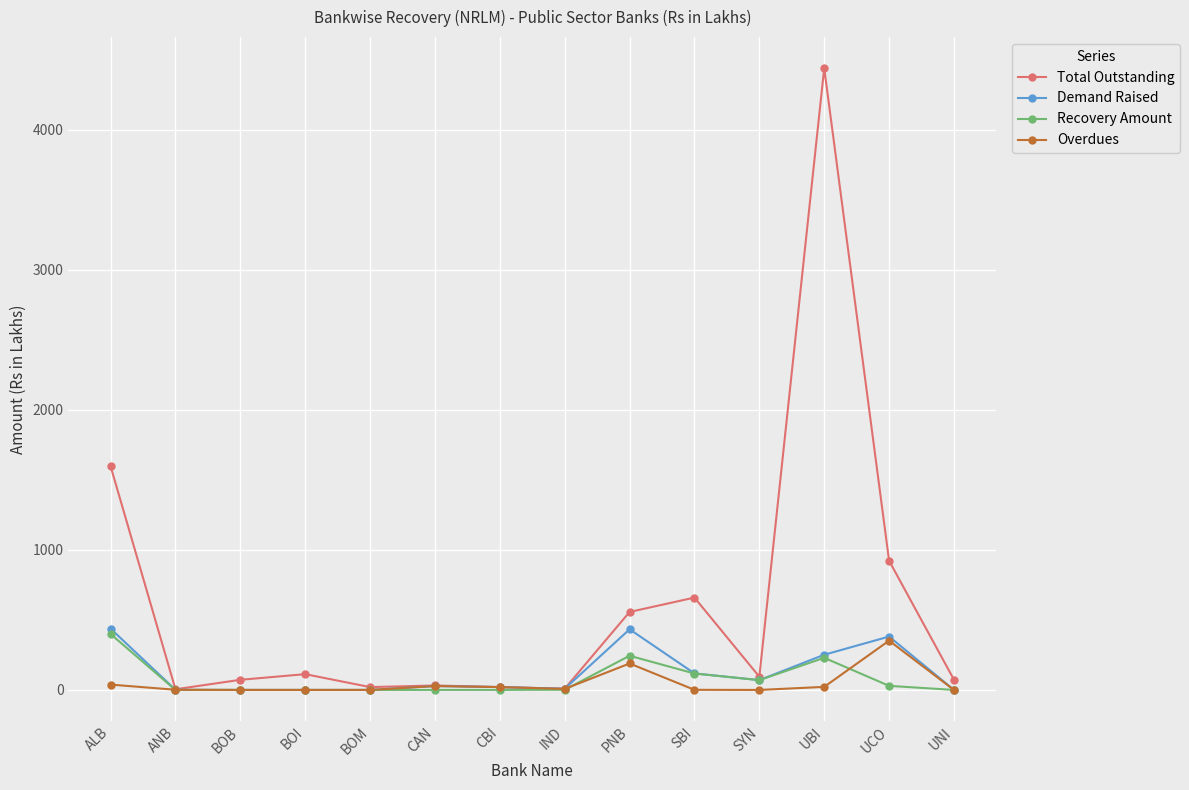

The Recovery Amount series shows 0.0 at ANB. True or false?

True